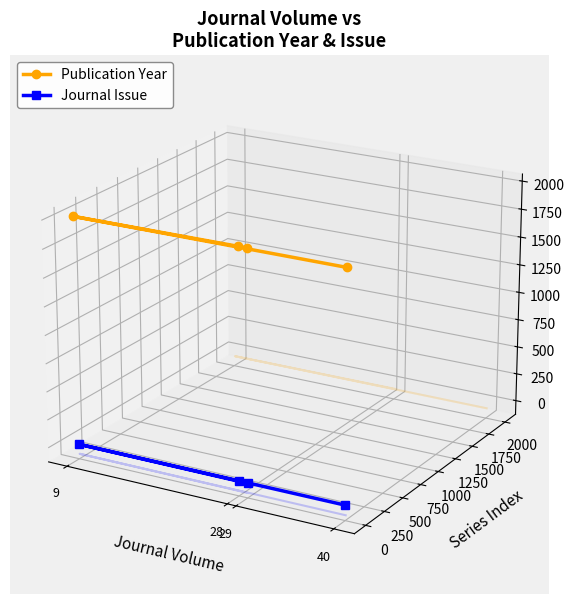

Between 28 and 40, which is larger?

28